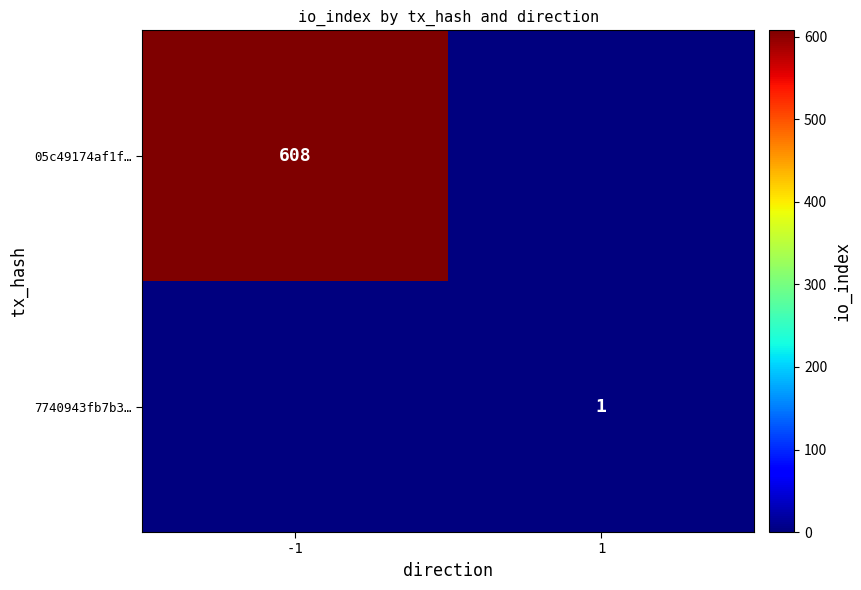

Count the number of categories in the chart.

2